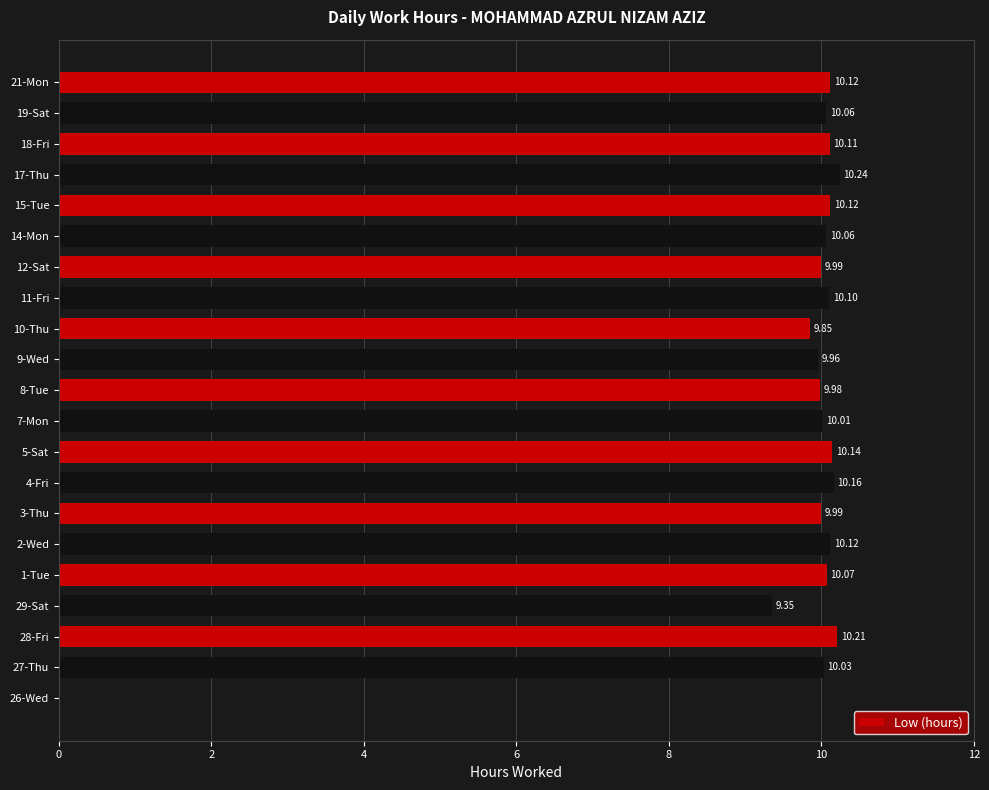

Which has a higher value, 11-Fri or 27-Thu?

11-Fri